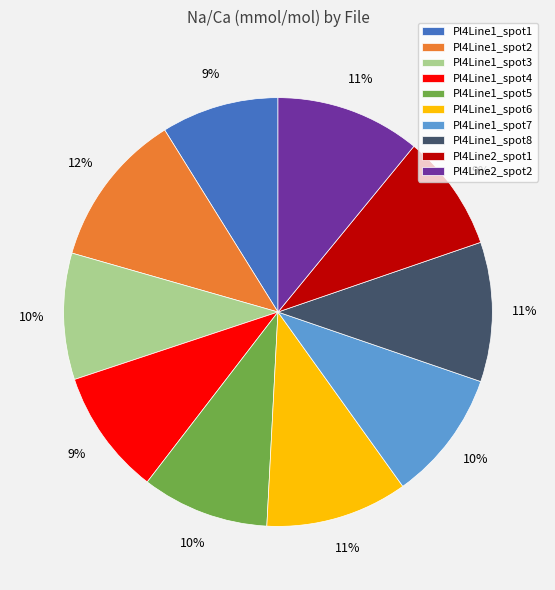

The Pl4Line1_spot7 slice represents 10% of the pie. True or false?

True